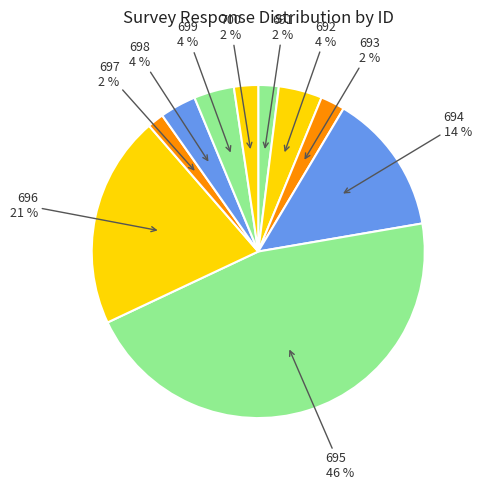

How many segments does this pie chart have?

10